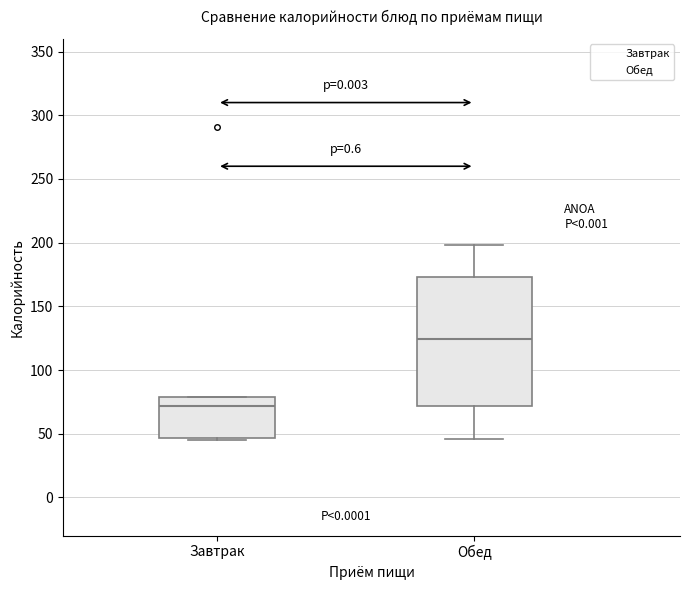

Reading left to right, transcribe this box plot: for each box, give where its median line is, the range the box spans, and where its two whiskers end, as read against the y-axis. The values are not printed on the chart, so give them approximately, as read against the axis.

Завтрак: median 70, box 45 to 80, whiskers 45 (just below the box's lower edge) to 80
Обед: median 125, box 70 to 175, whiskers 45 to 200